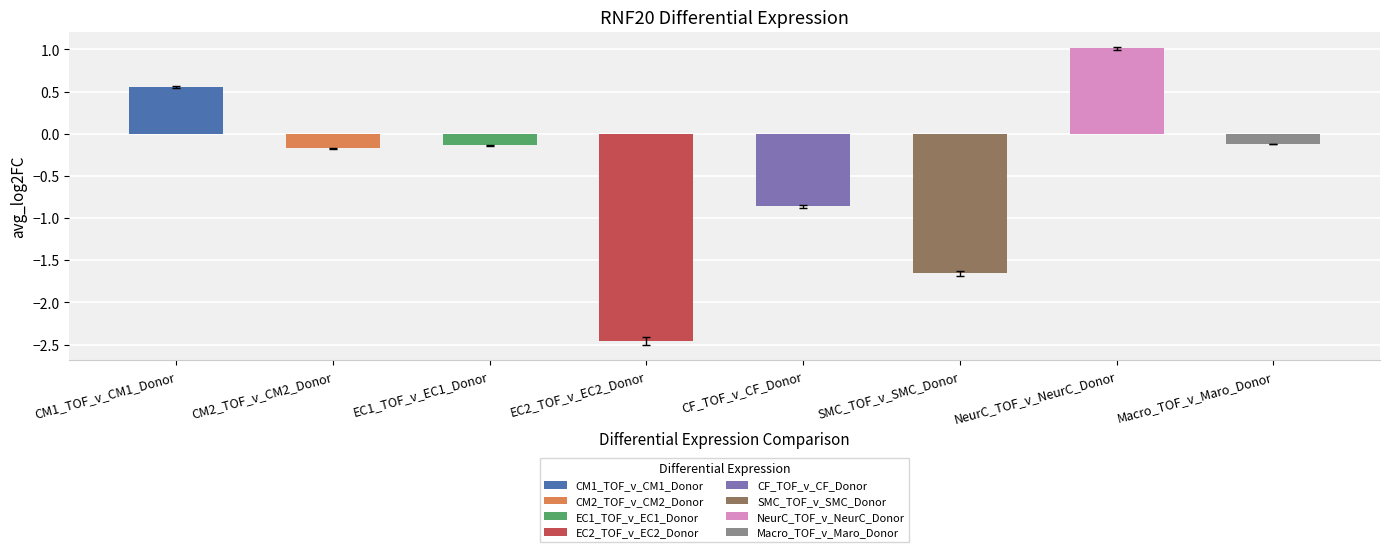

Does the chart contain stacked bars?

No